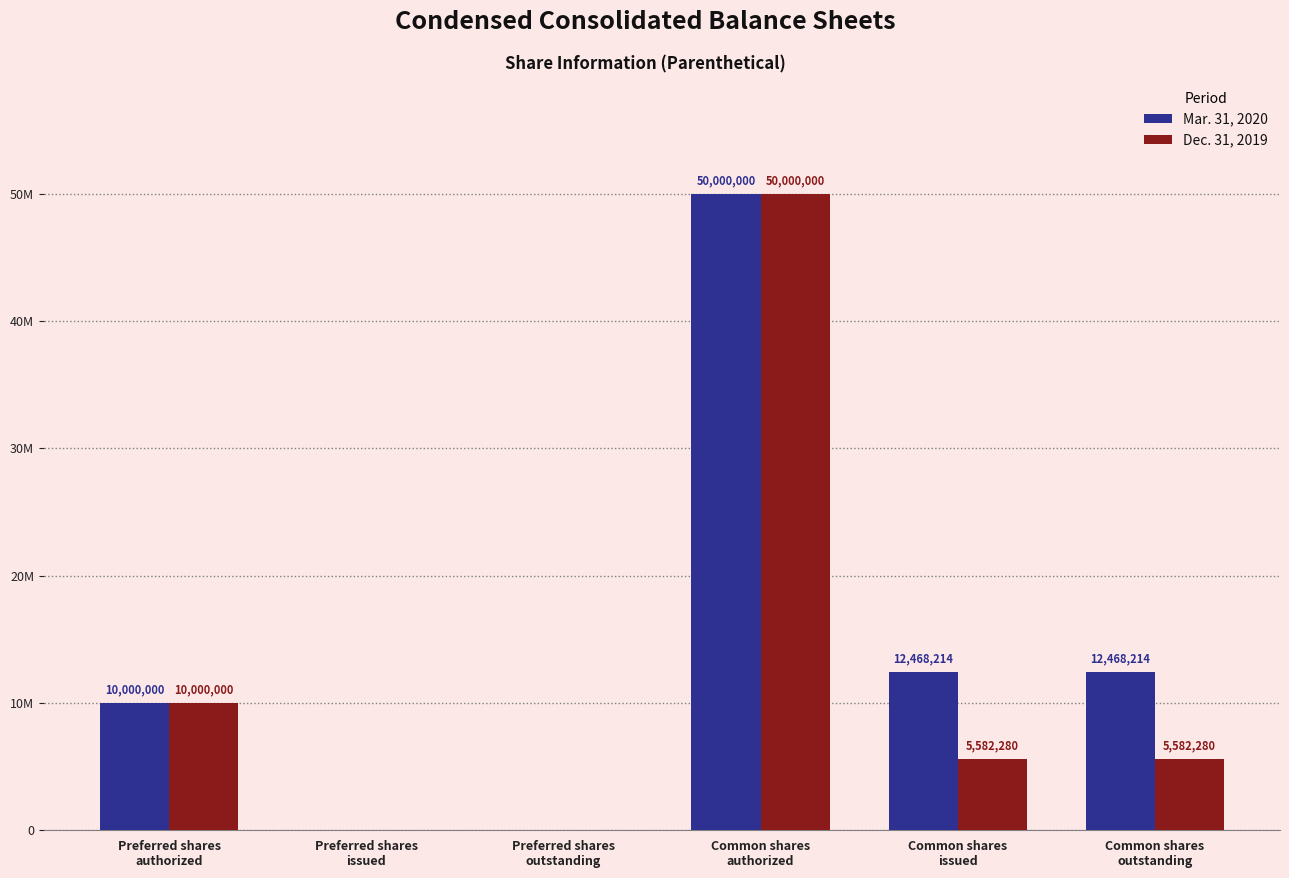

The Dec. 31, 2019 series shows 10000000 at Preferred shares
authorized. True or false?

True